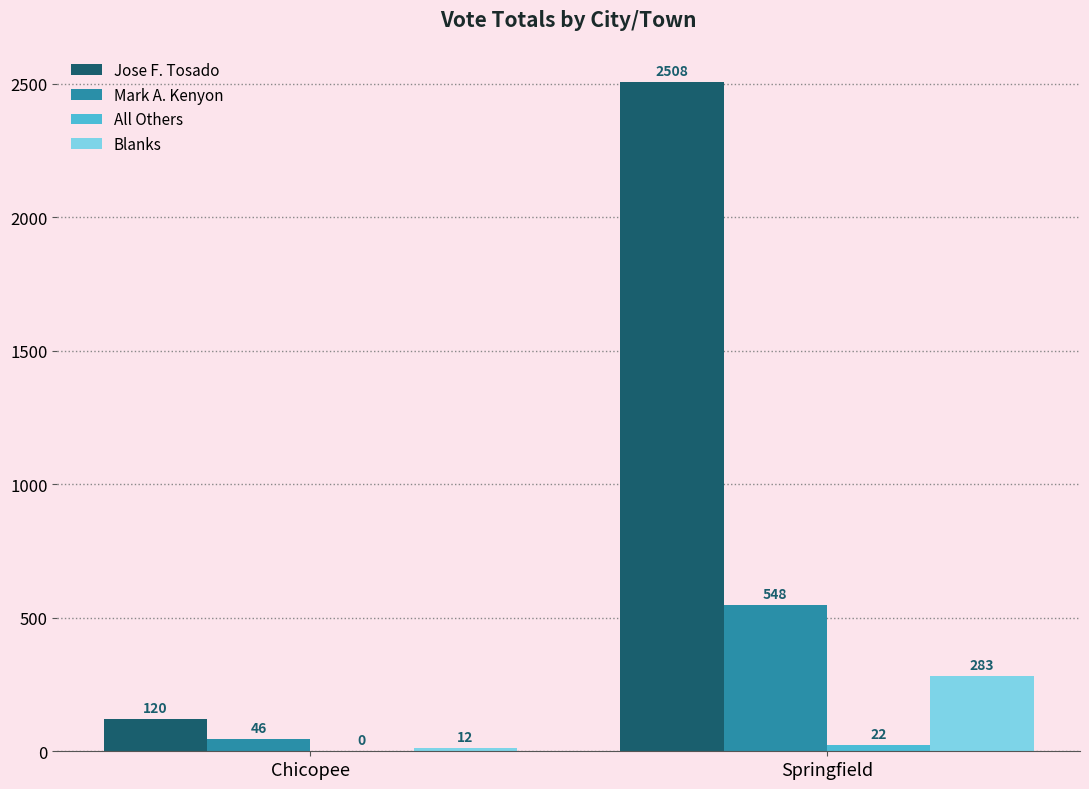

The value of Mark A. Kenyon at Springfield is 548. True or false?

True